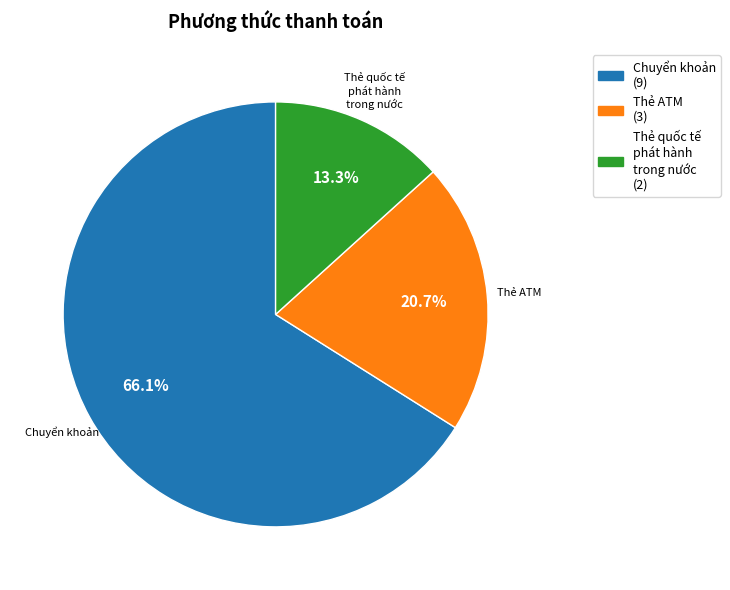

The Thẻ ATM slice represents 21% of the pie. True or false?

True